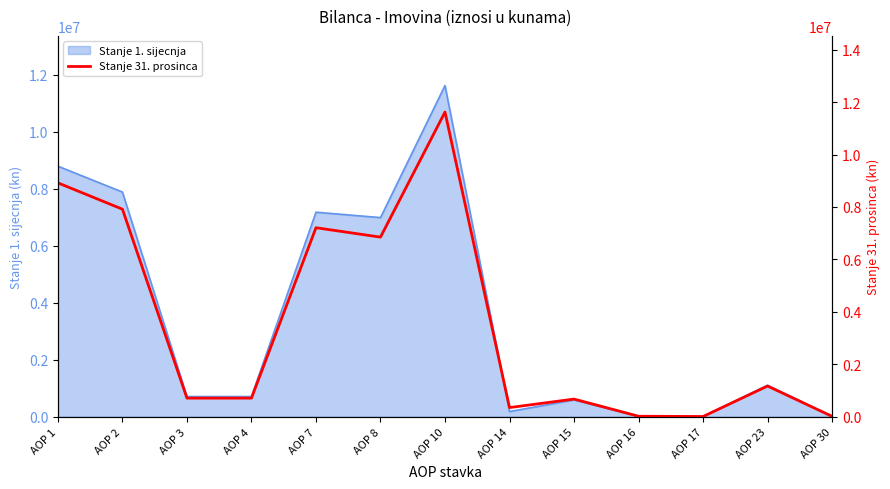

How many lines are shown in the chart?

1